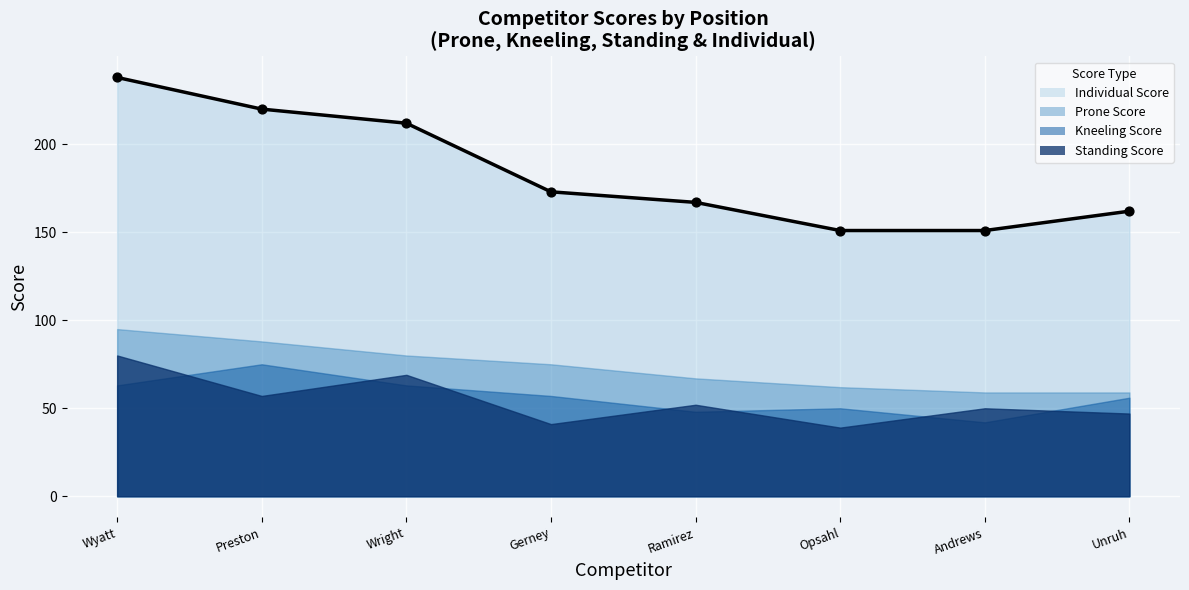

Between Wright and Unruh, which is larger?

Wright